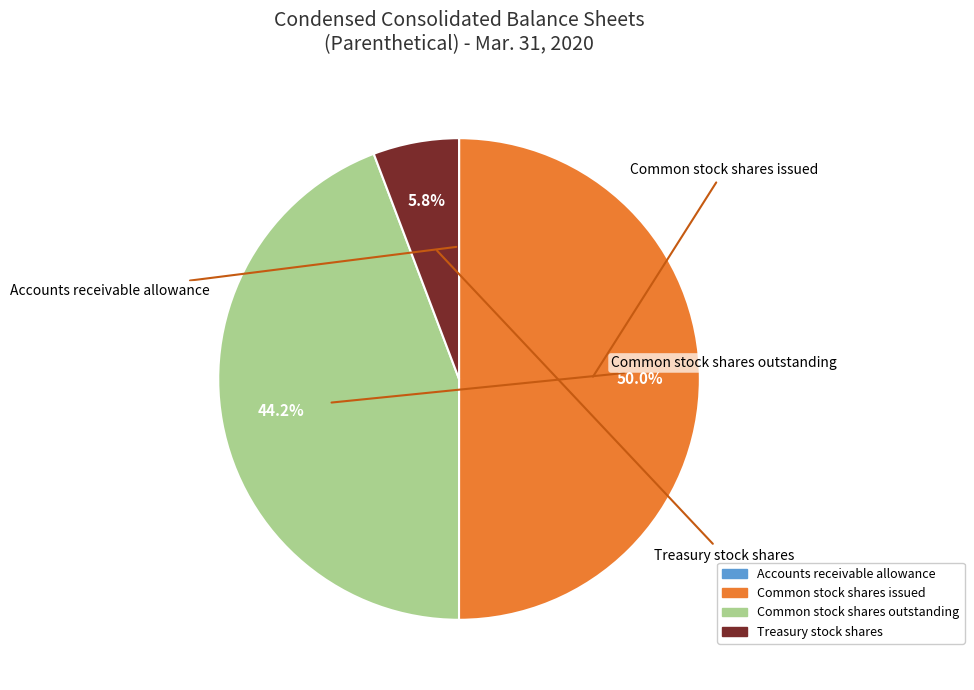

What percentage is NOT represented by Common stock shares issued?

50.0%